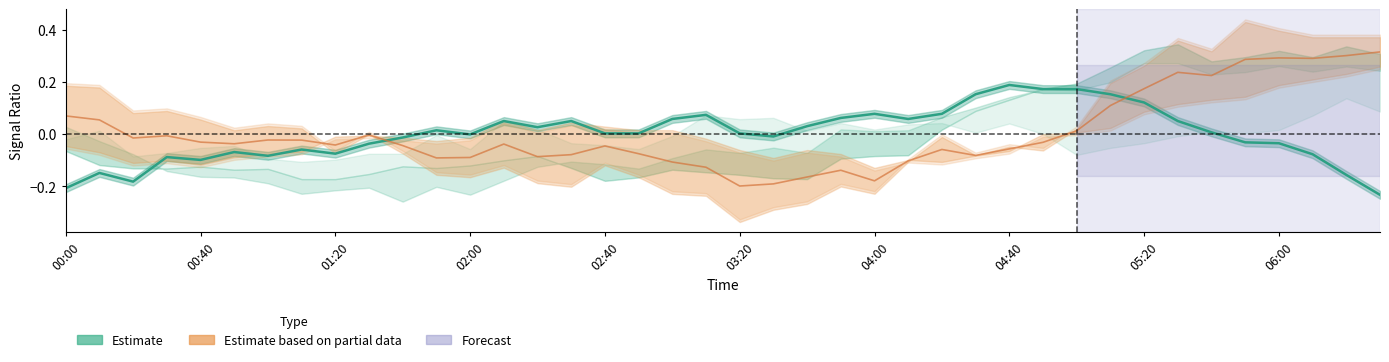

Reading right to left, what are all the values shown in this chart?

Estimate: -0.2	-0.2	-0.1	-0.0	-0.0	0.0	0.1	0.1	0.2	0.2	0.2	0.2	0.2	0.1	0.1	0.1	0.1	0.0	-0.0	0.0	0.1	0.1	0.0	0.0	0.1	0.0	0.1	-0.0	0.0	-0.0	-0.0	-0.1	-0.1	-0.1	-0.1	-0.1	-0.1	-0.2	-0.1	-0.2
Estimate based on partial data: 0.3	0.3	0.3	0.3	0.3	0.2	0.2	0.2	0.1	0.0	-0.0	-0.1	-0.1	-0.1	-0.1	-0.2	-0.1	-0.2	-0.2	-0.2	-0.1	-0.1	-0.1	-0.0	-0.1	-0.1	-0.0	-0.1	-0.1	-0.0	-0.0	-0.0	-0.0	-0.0	-0.0	-0.0	-0.0	-0.0	0.1	0.1